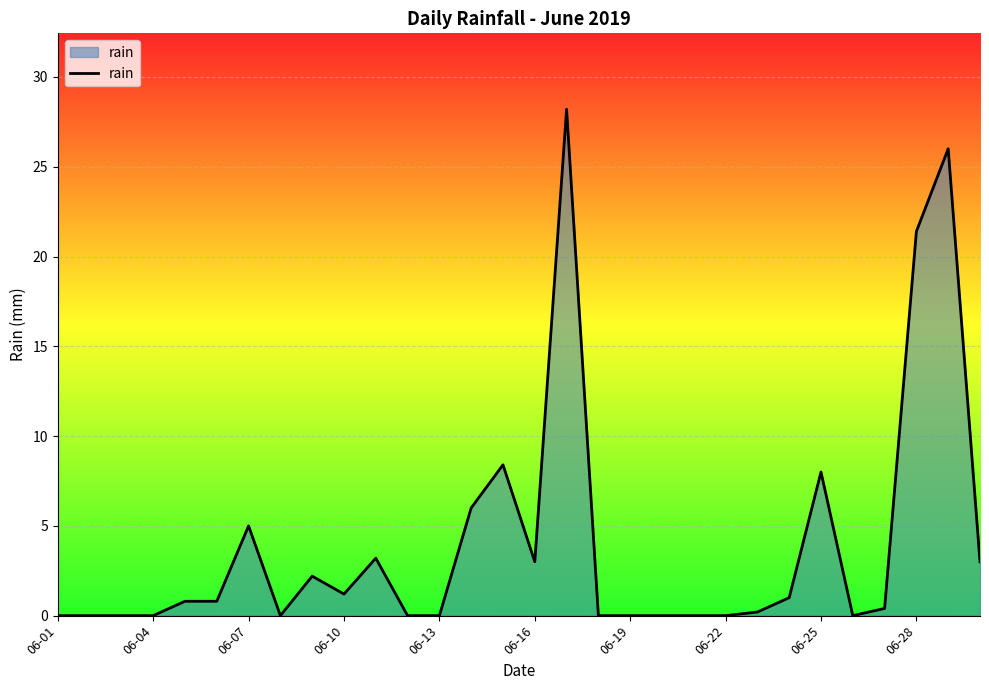

What is the greatest value displayed?

28.2